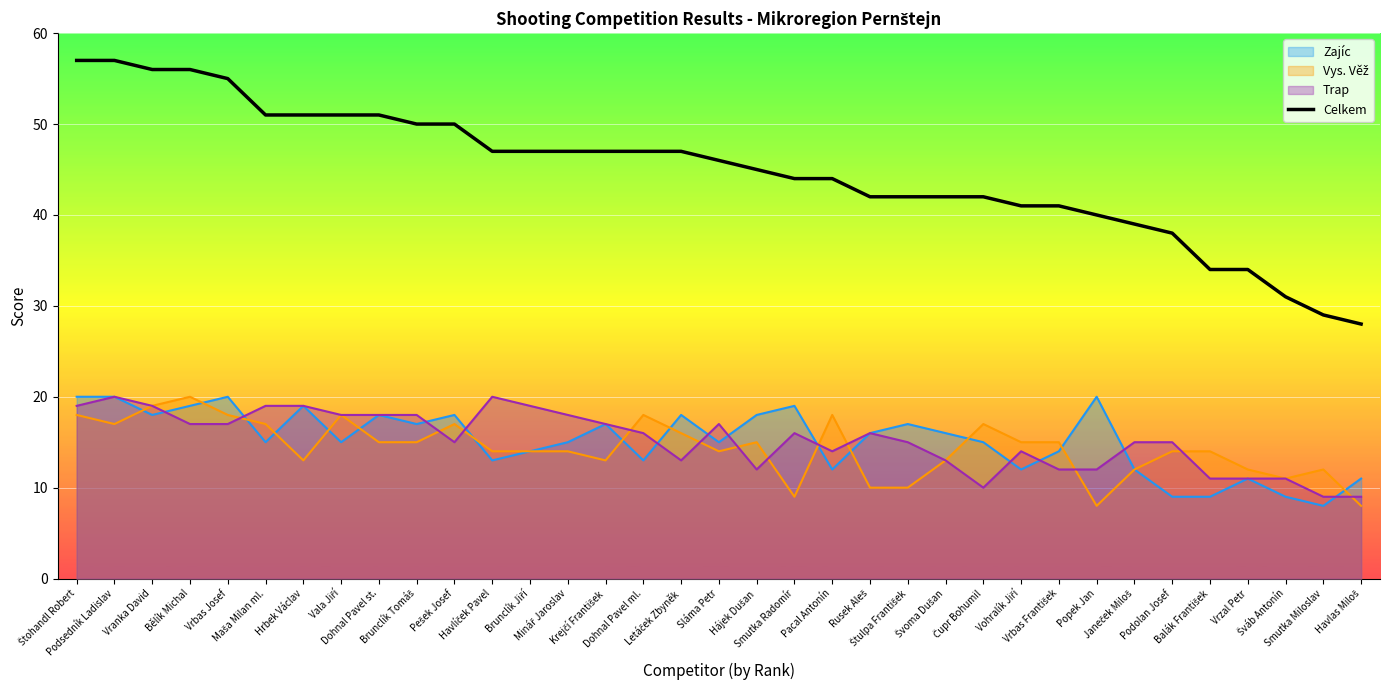

What is the difference between the second highest and minimum values?

29